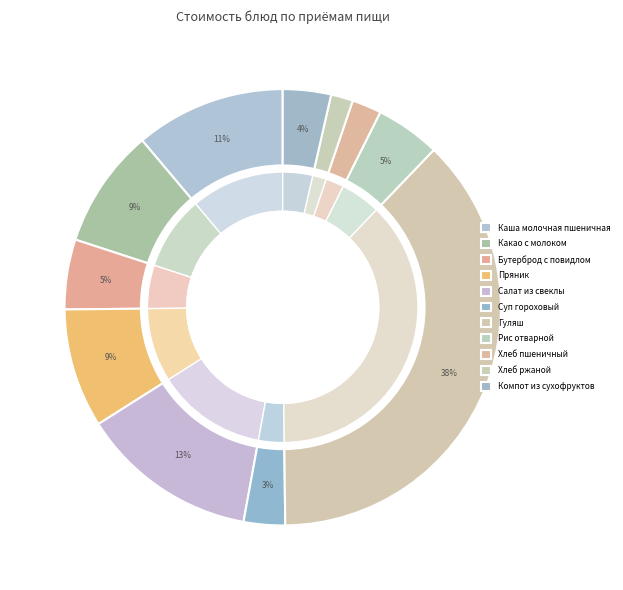

To the nearest percent, what is the average slice percentage?

9%